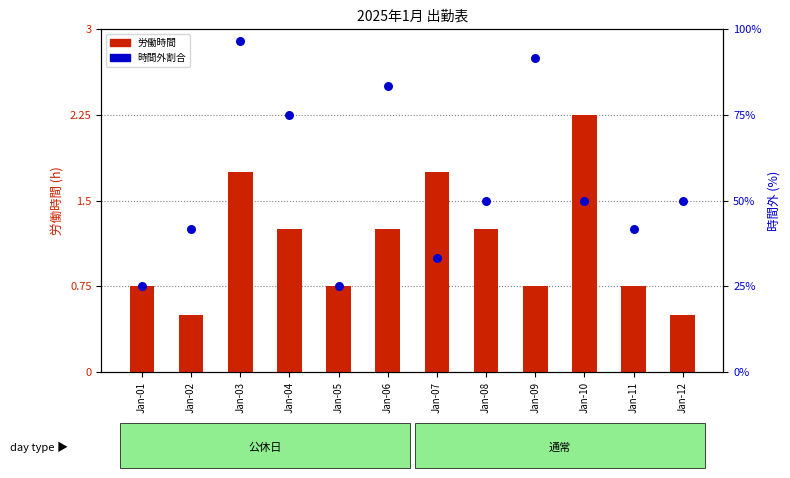

Which series has the largest Y range (max minus min)?

時間外 (%)